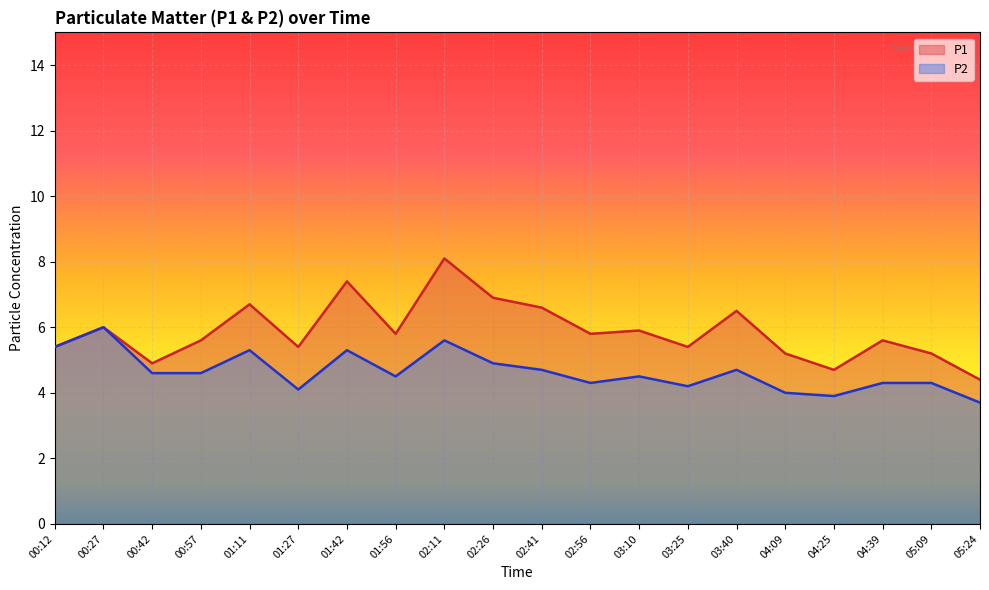

True or false: P2 has a value of 1.0 at 03:10.

False